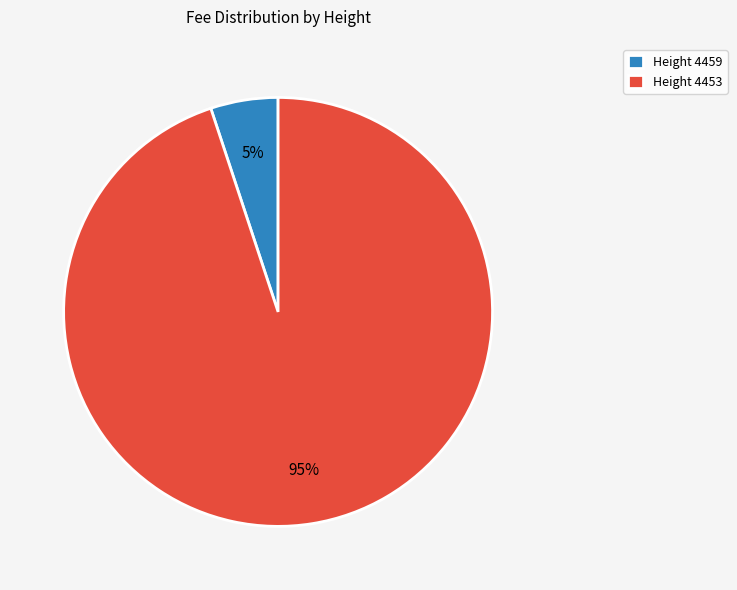

What percentage is the Height 4453 slice, to the nearest percent?

95%